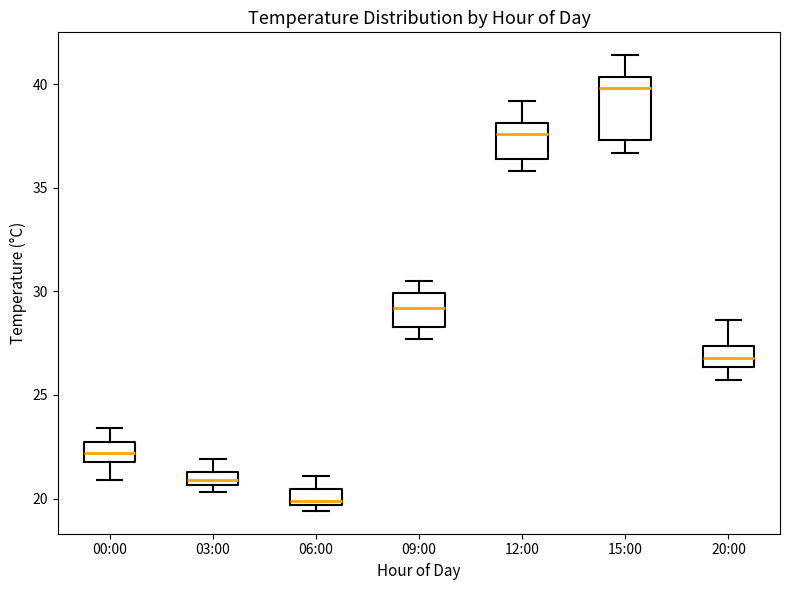

Which box has the highest median line?

15:00